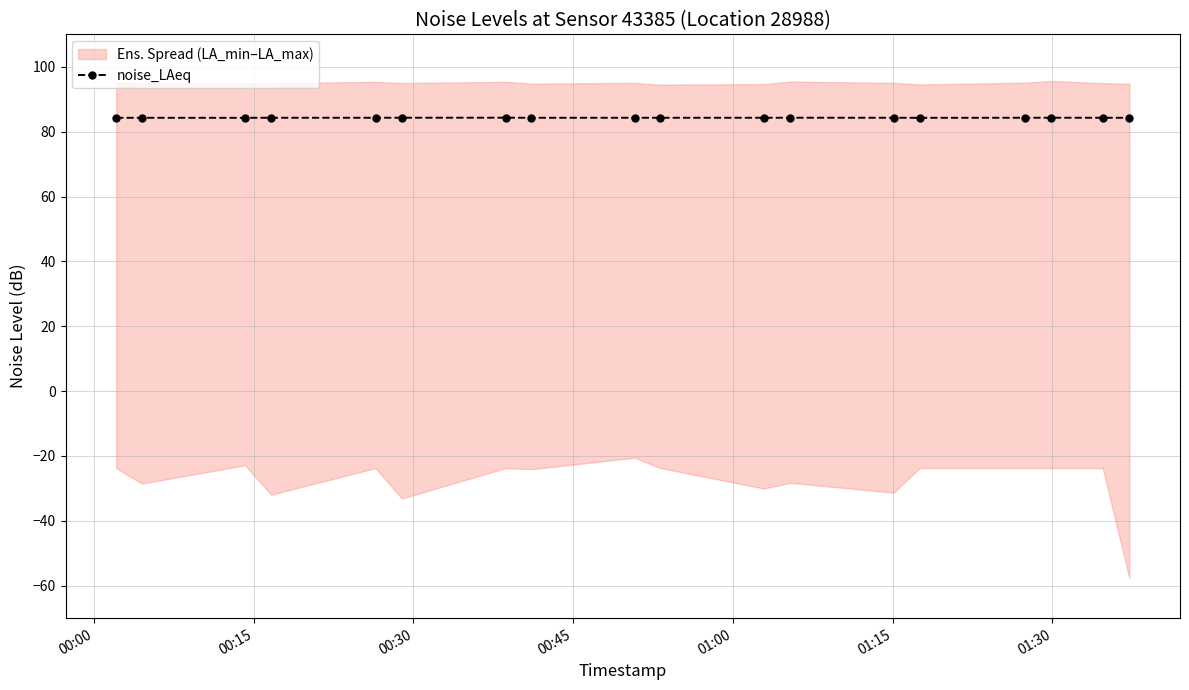

How many lines are shown in the chart?

1